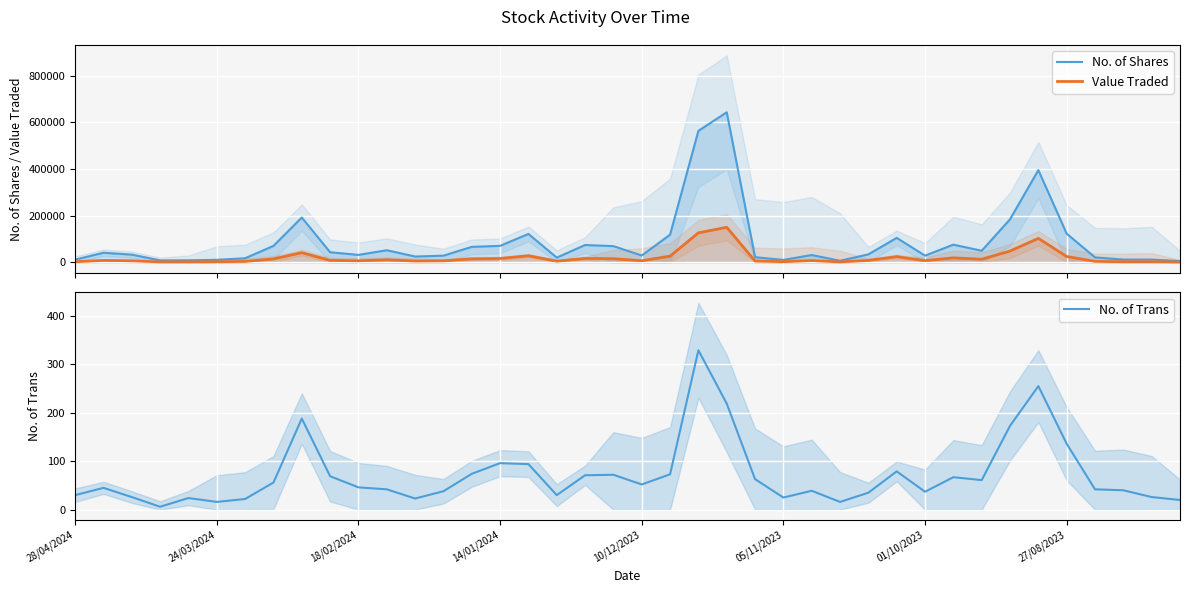

At which label does Value Traded reach its peak?

23